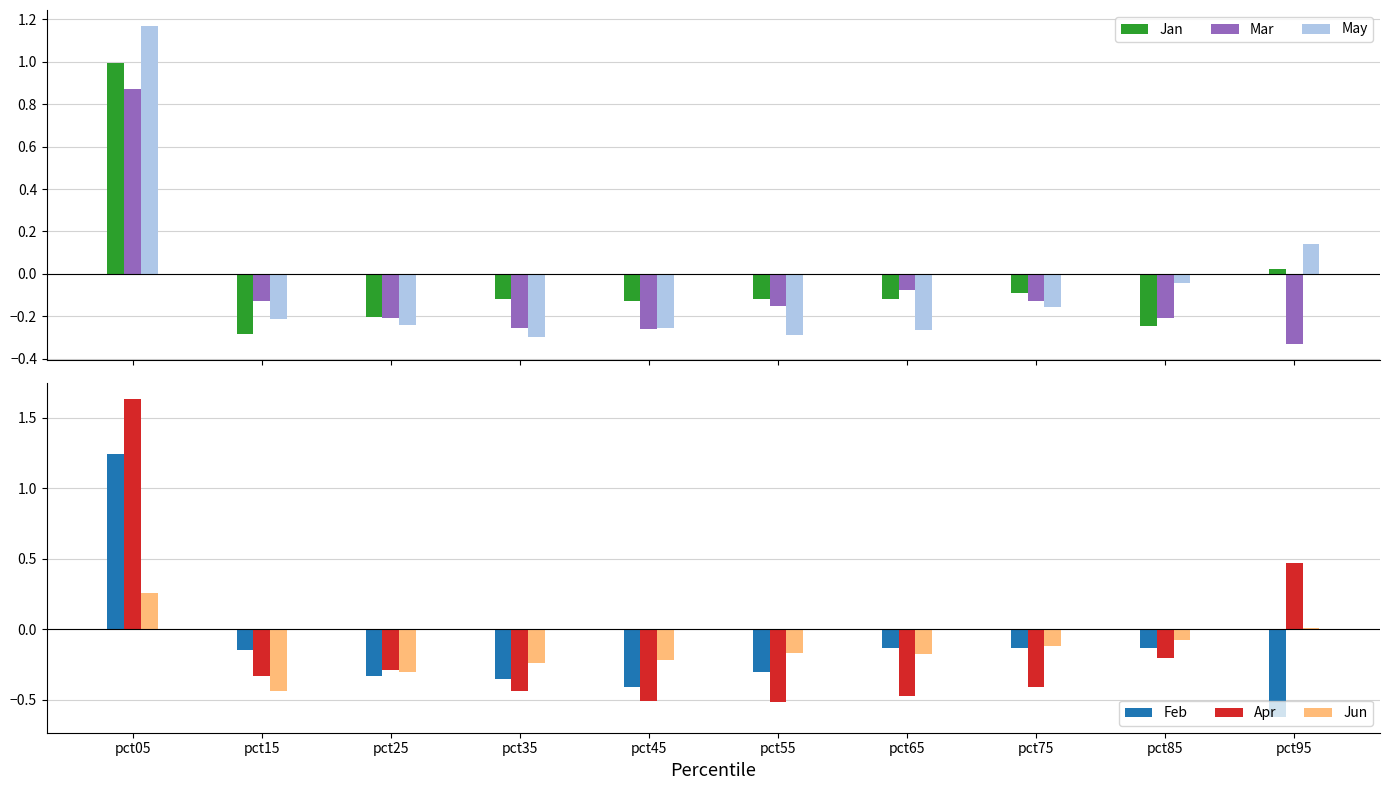

What is the difference between the maximum and minimum values in the May series?

1.5